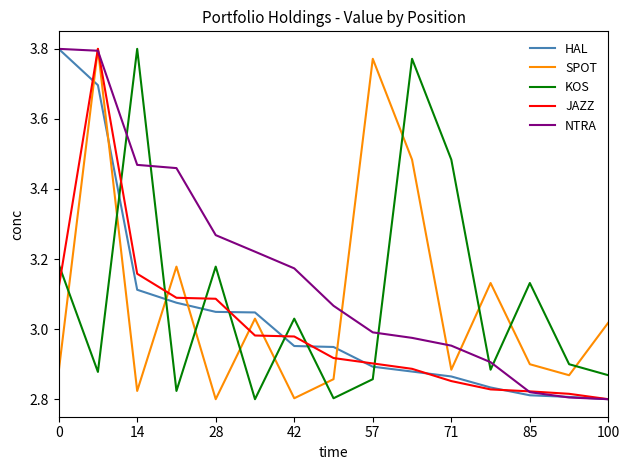

After their last crossing, which series has the higher values: SPOT or KOS?

SPOT